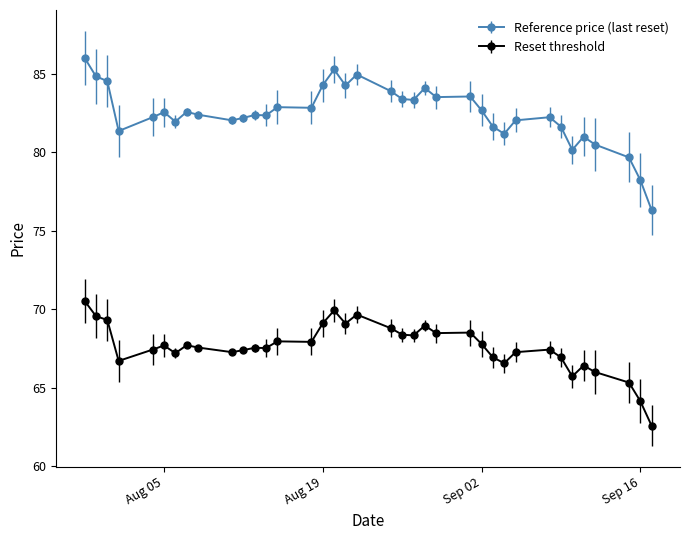

Which series has the widest spread of values?

Reference price (last reset)